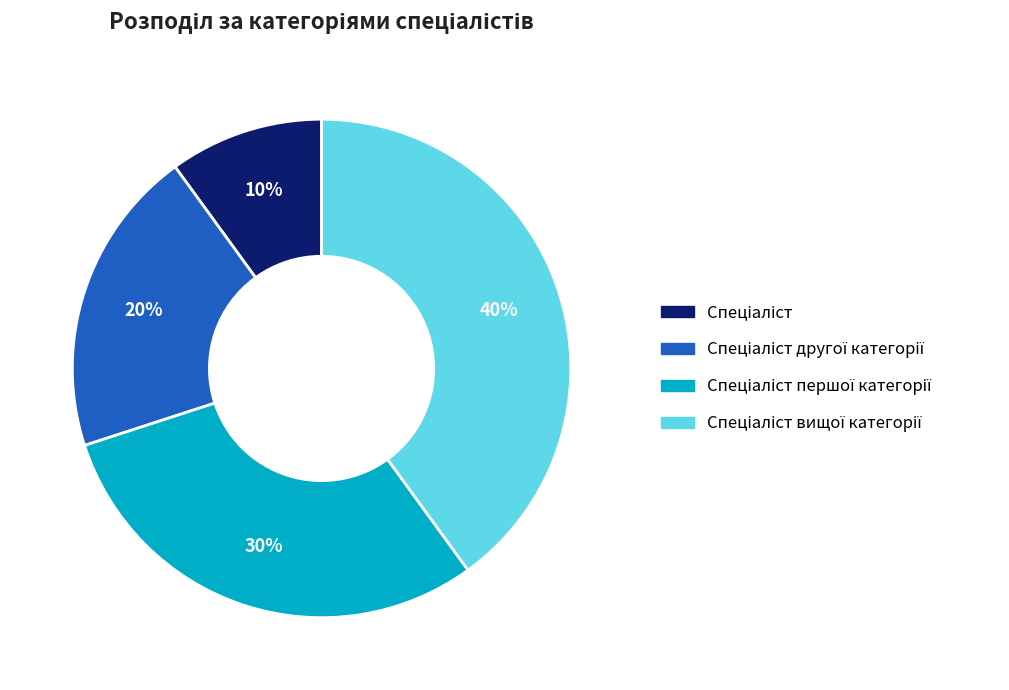

To the nearest percent, what is the difference between the largest and smallest slice percentages?

30%